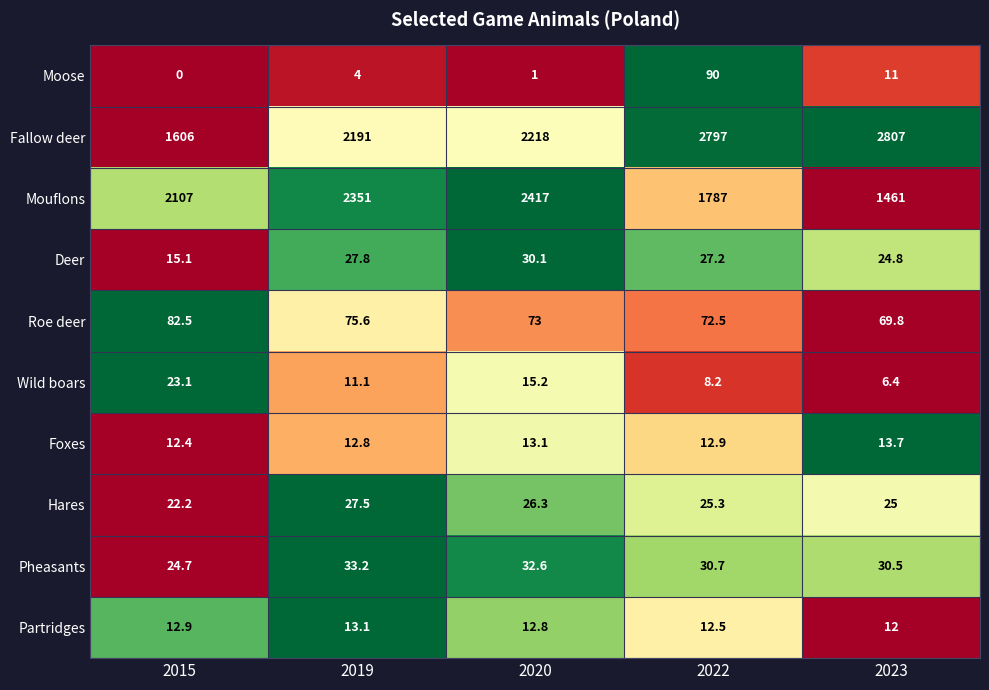

Between 2015 and 2020, which series saw the biggest shift?

Fallow deer